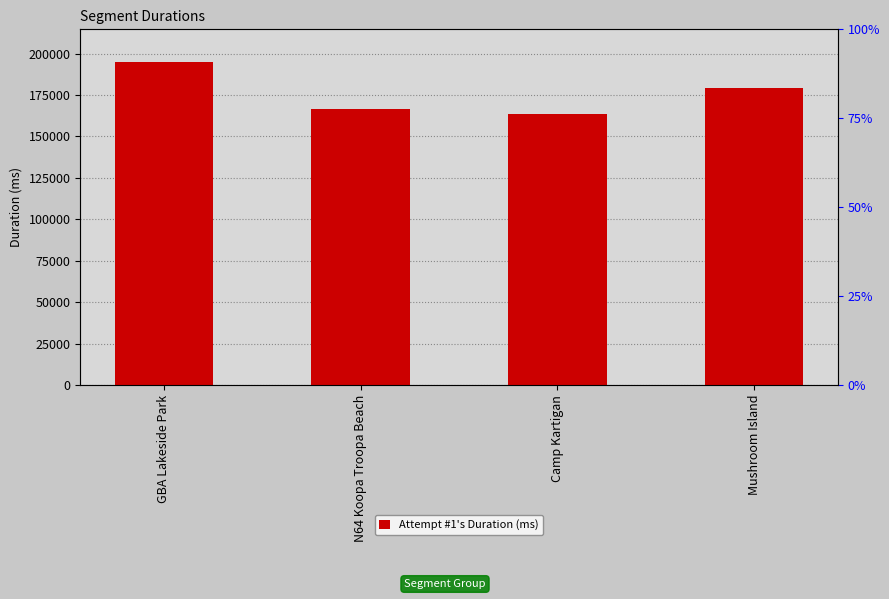

The chart shows a value of 94410 at GBA Lakeside Park. True or false?

False